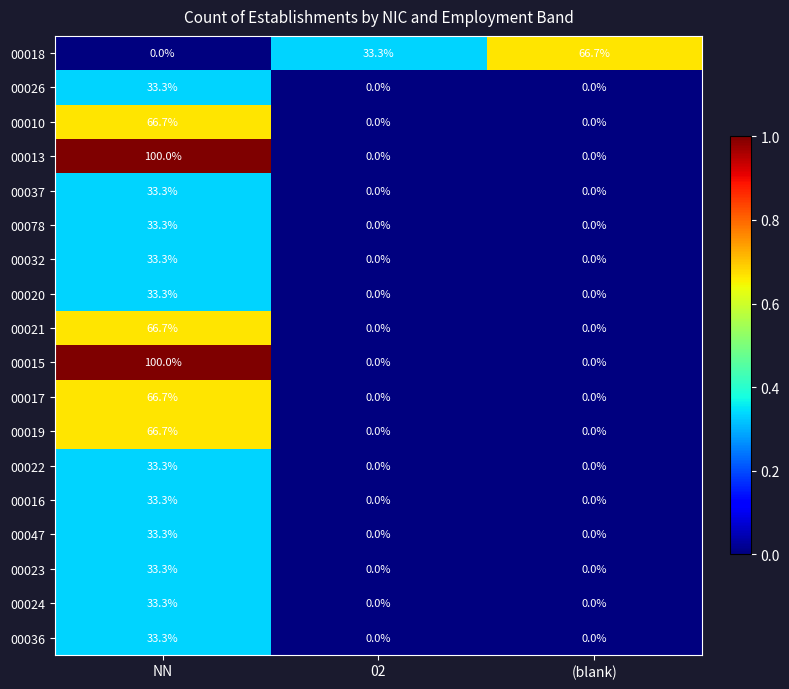

What is the sum of the 00032 values at NN and 02?

33.3